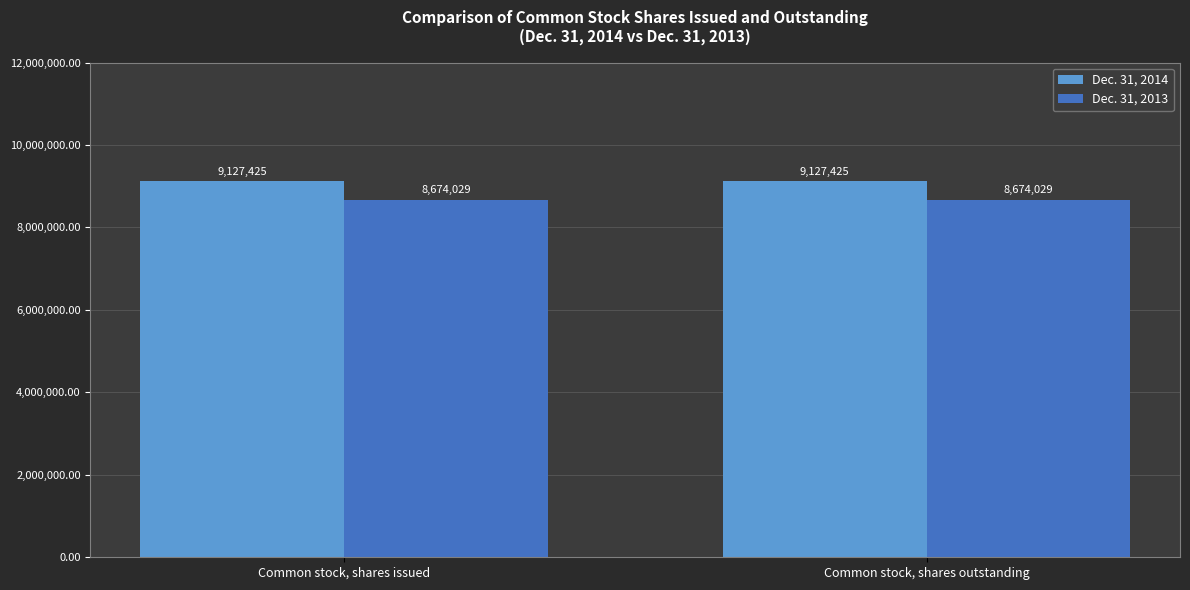

What is the highest value of the Dec. 31, 2014 series?

9127425